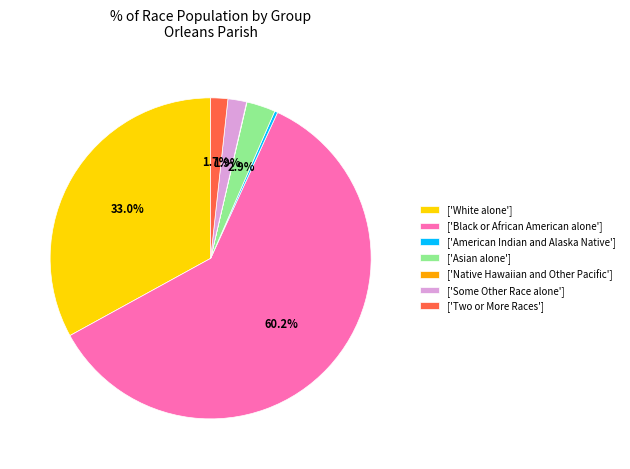

What is the total percentage of ['Black or African American alone'] and ['White alone']?

93.2%